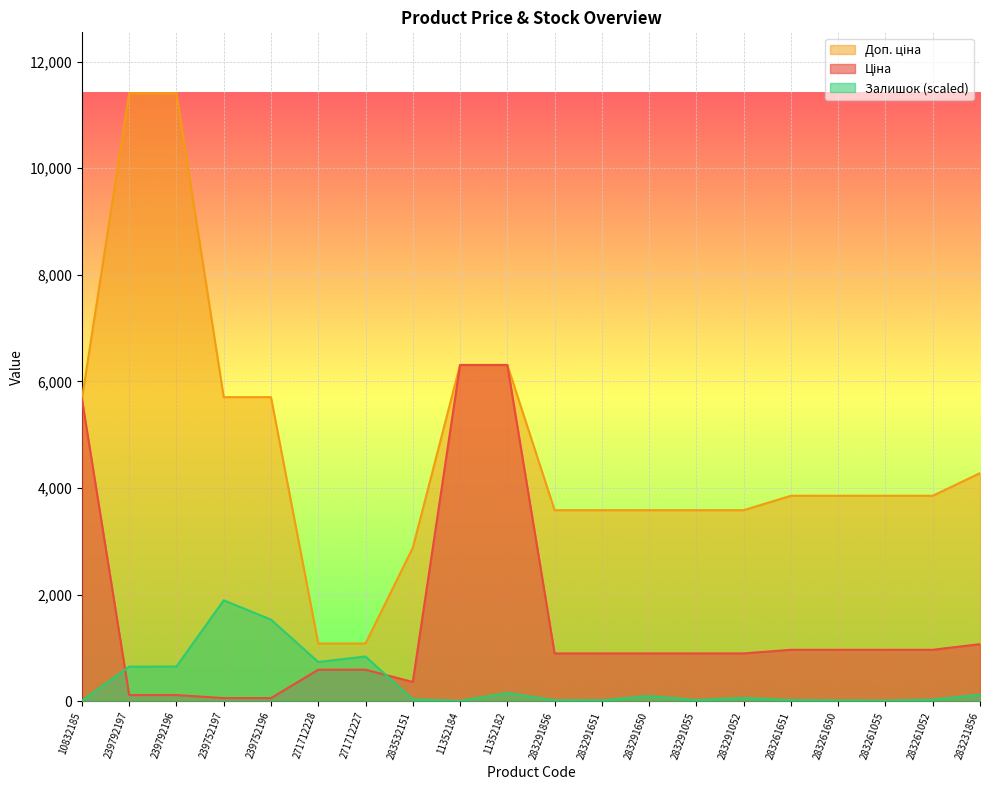

Which series changed the most between 283261650 and 283261055?

Залишок